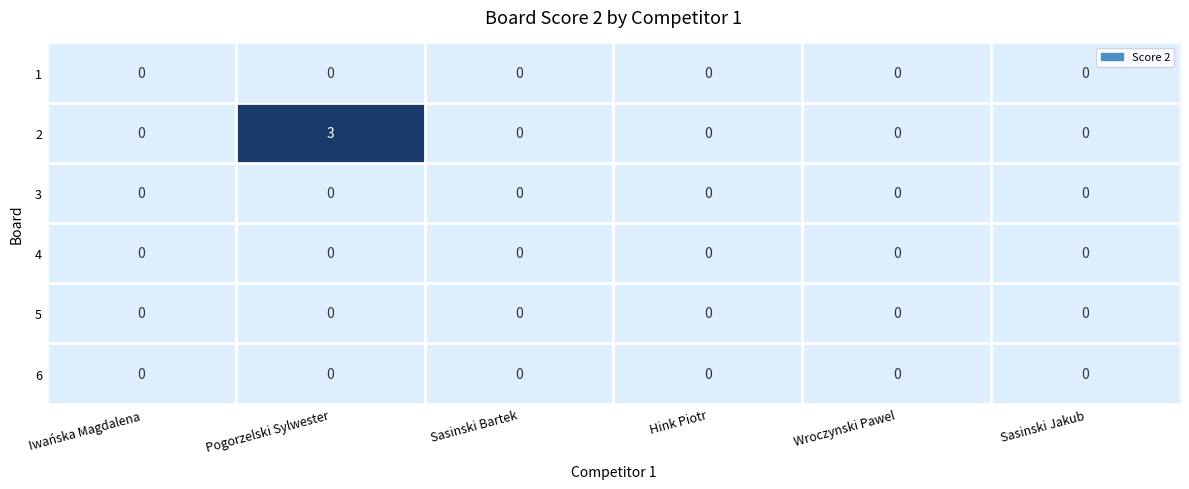

At which category is the sum across all series the highest?

Pogorzelski Sylwester